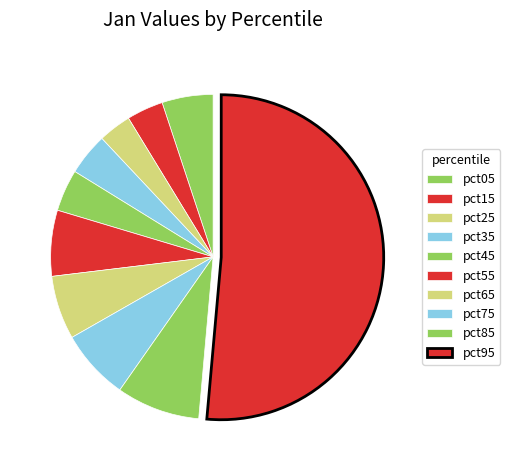

Which has a higher value, pct75 or pct15?

pct75